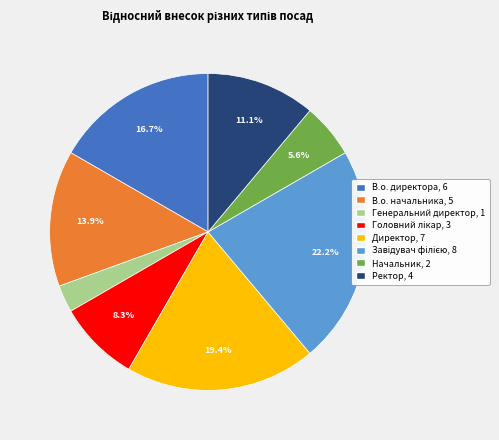

Which slice is the smallest?

Генеральний директор